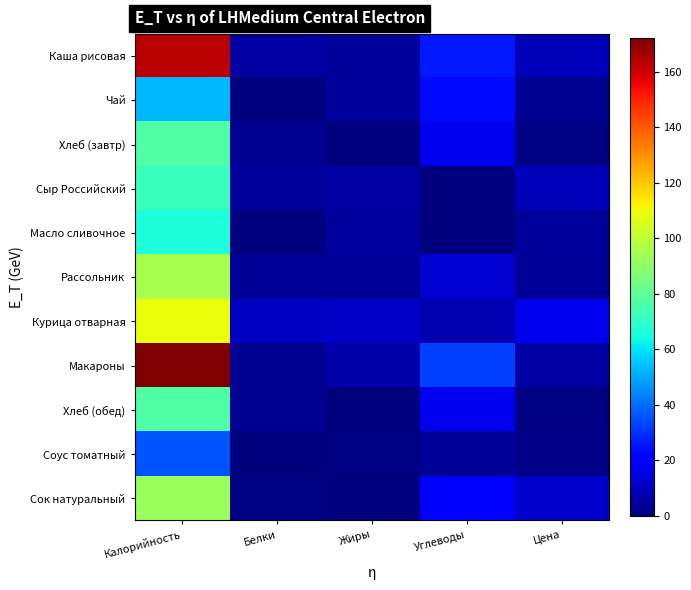

At which category is the sum across all series the highest?

Калорийность